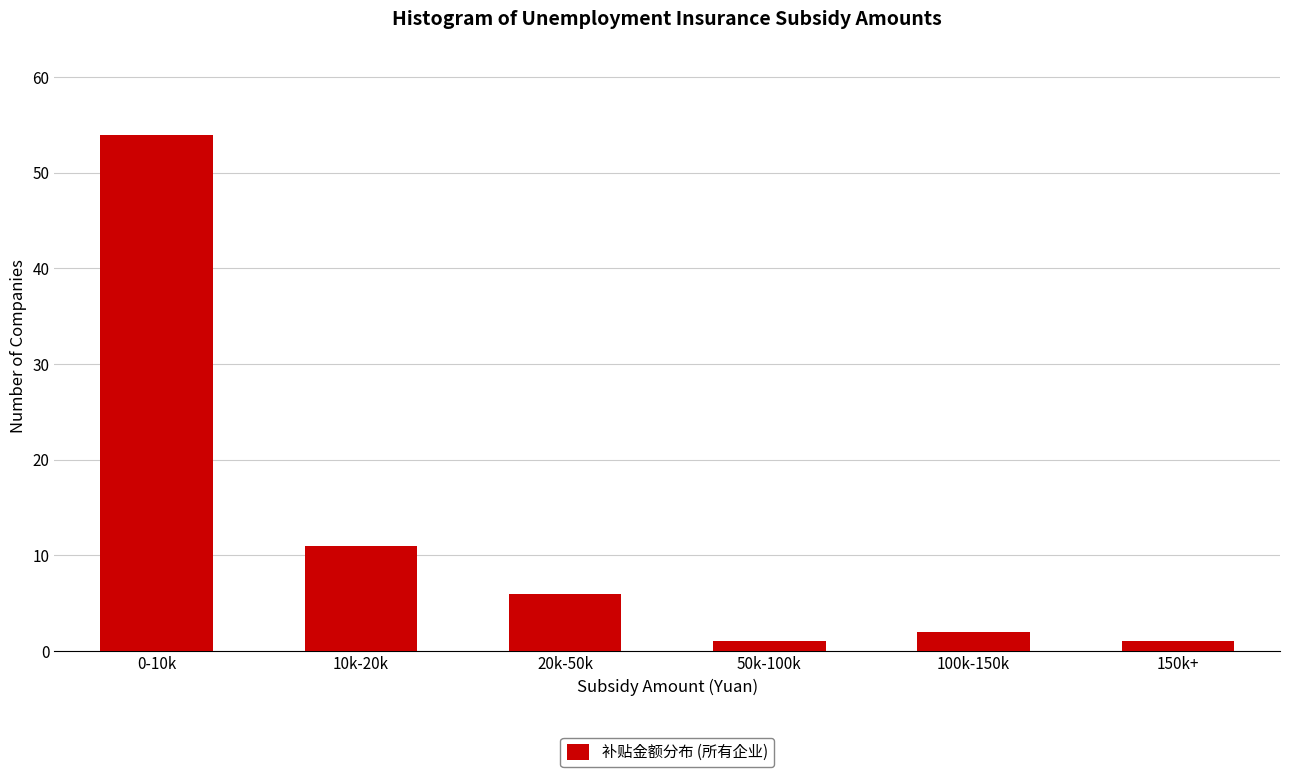

Reading left to right, what are all the values shown in this chart?

0-10k=54	10k-20k=11	20k-50k=6	50k-100k=1	100k-150k=2	150k+=1